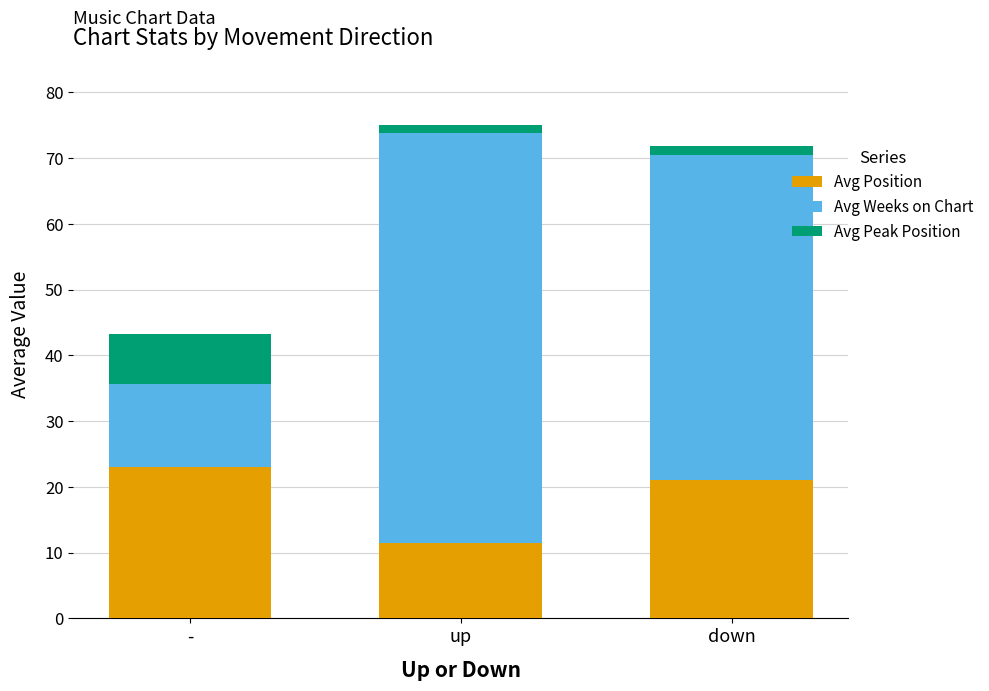

Count the number of data series in this chart.

3